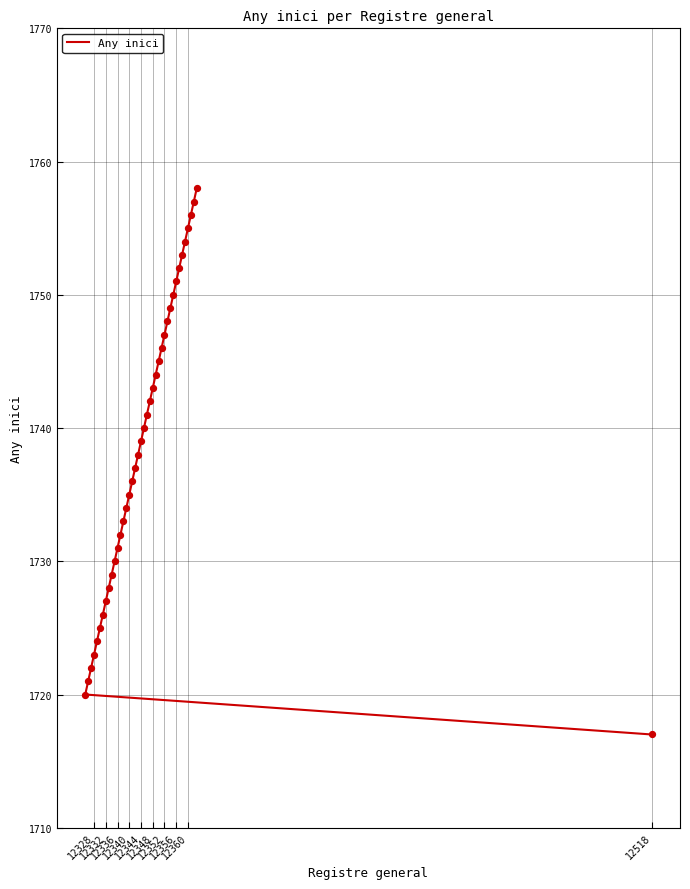

Approximately how many times larger is the value at 12348 compared to 12518?

1.0